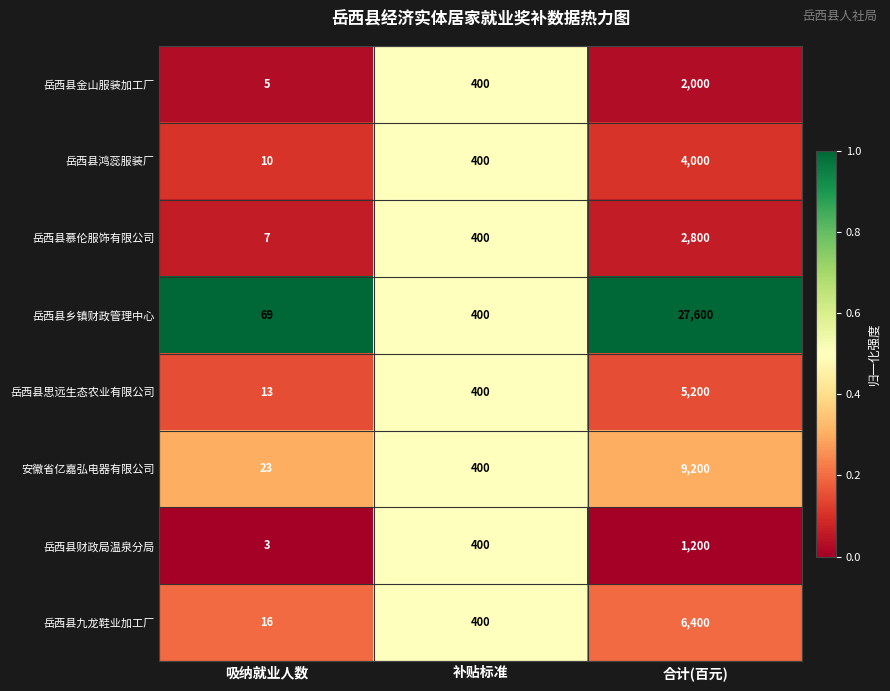

Between 补贴标准 and 合计(百元), which series saw the biggest shift?

岳西县乡镇财政管理中心